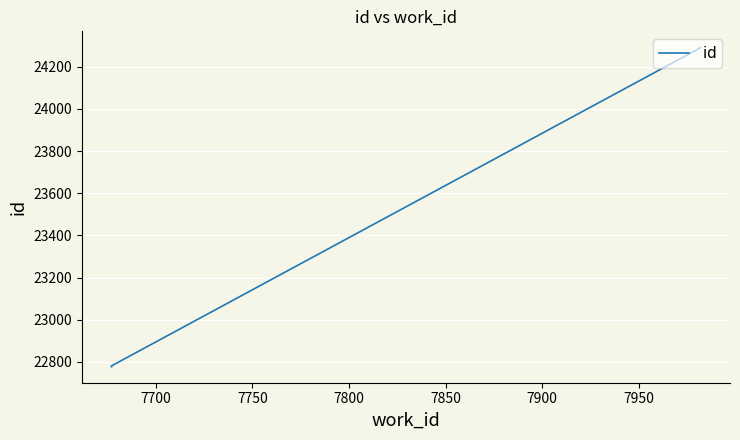

What is the minimum value shown in the chart?

22777